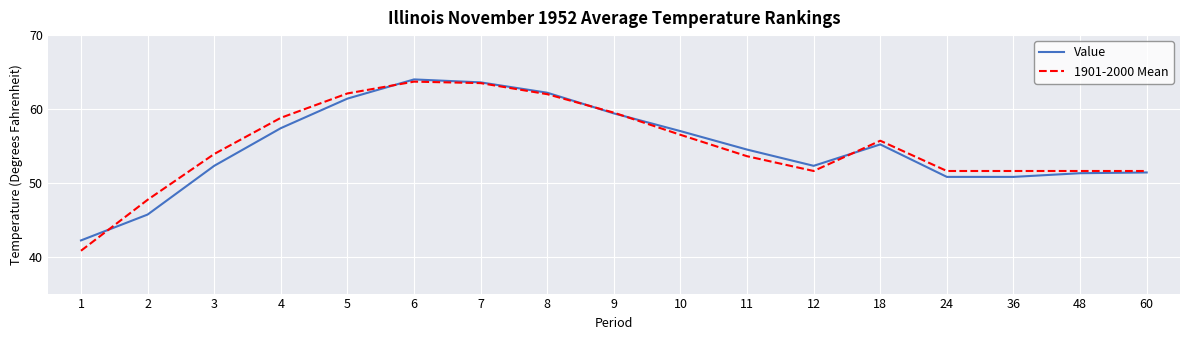

At which label does 1901-2000 Mean reach its minimum?

1